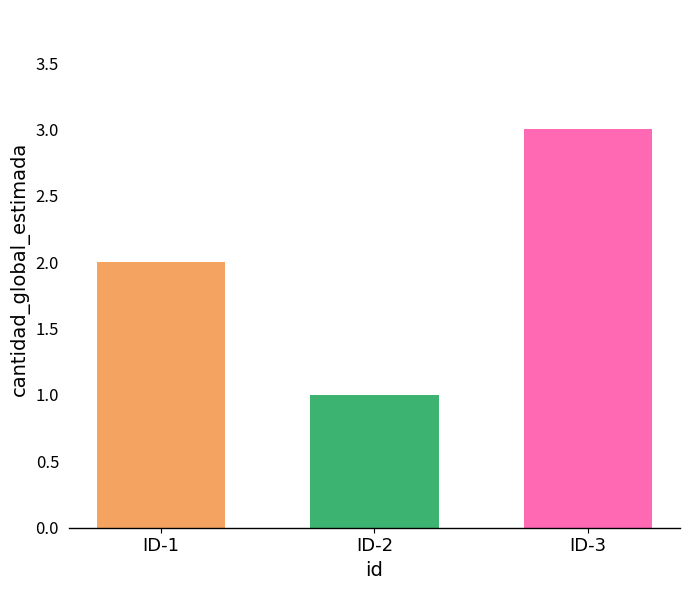

What is the sum of all values?

6